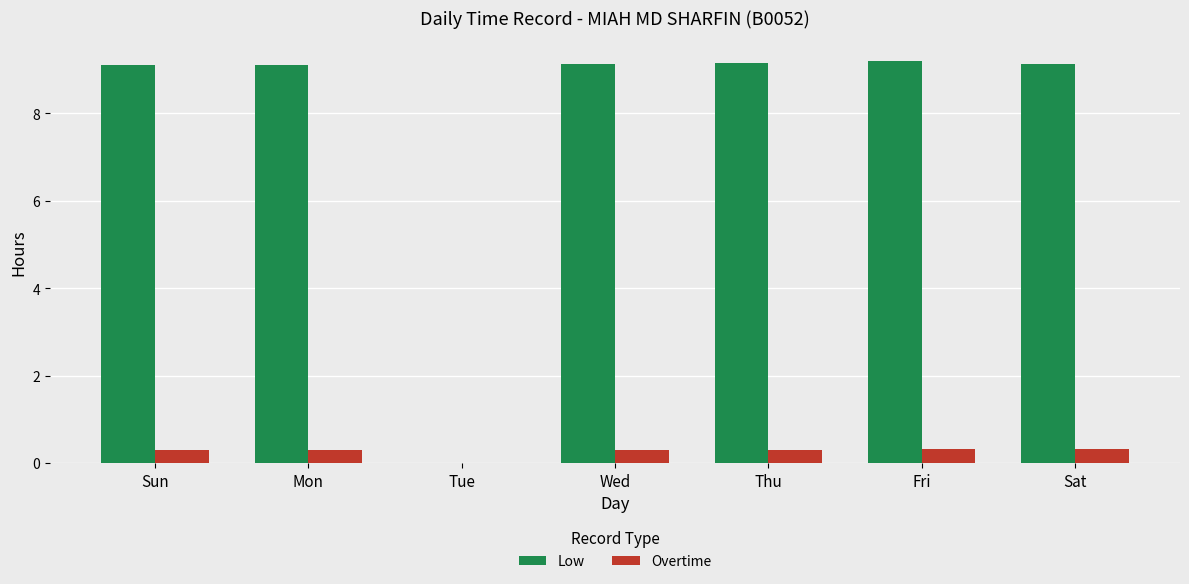

Which series has the largest total across all categories?

Low